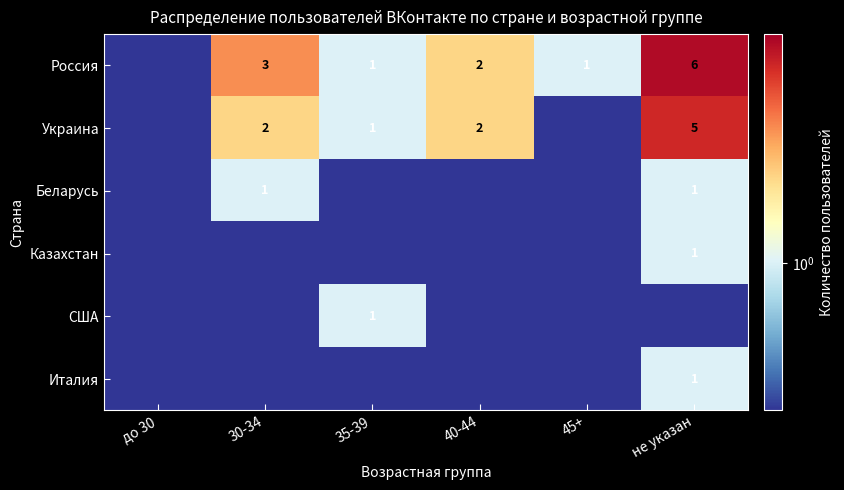

Is the value of Италия at не указан greater than the value of Украина at 30-34?

No